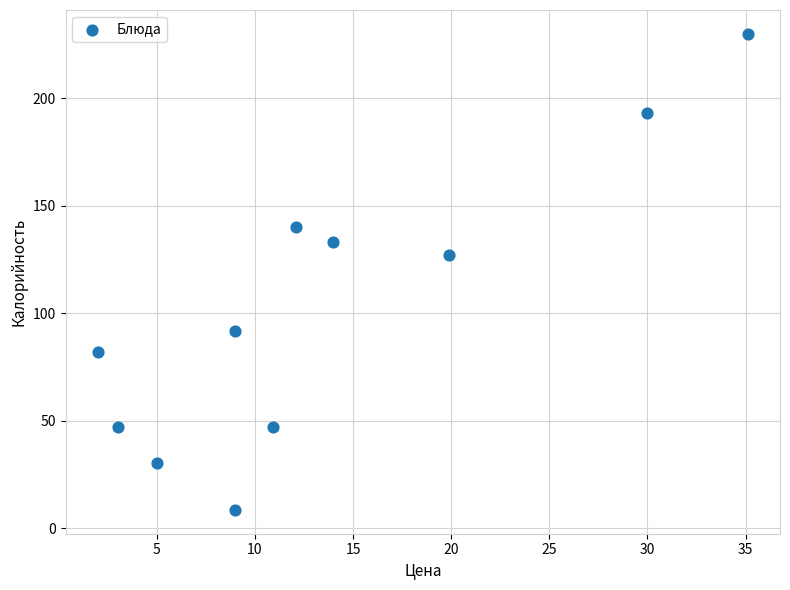

What Y value in the scatter plot is closest to 119?

127.0